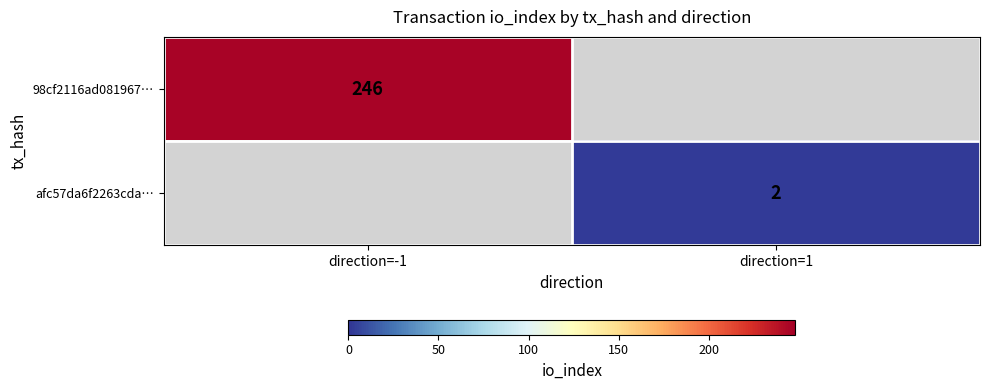

How many distinct data groups are displayed?

2